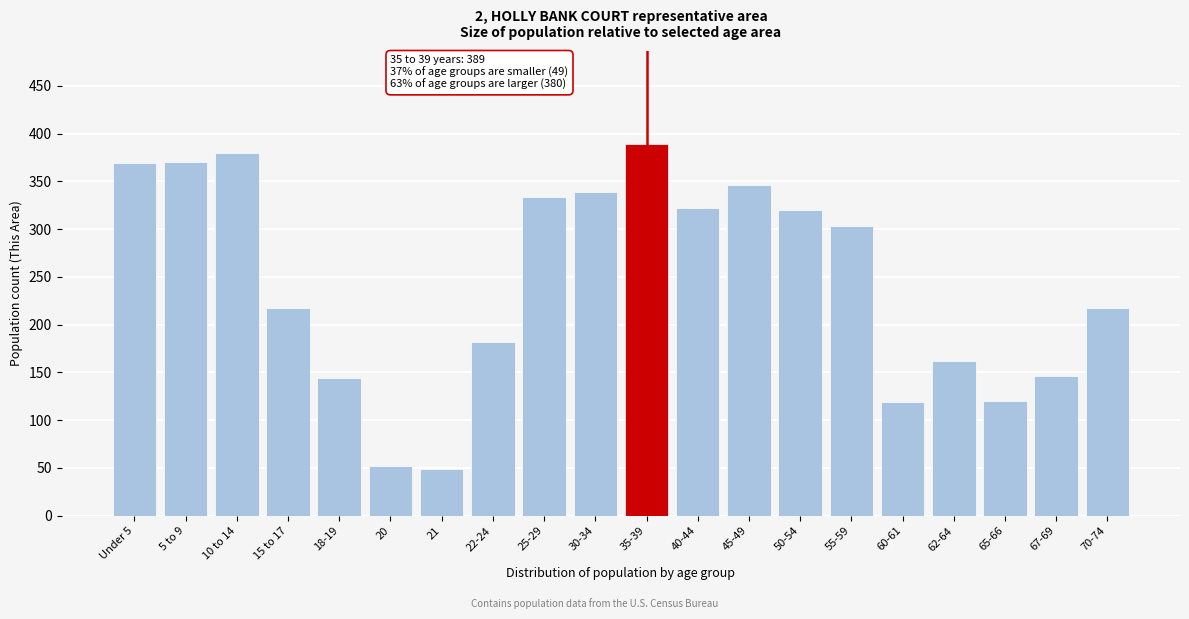

The chart shows a value of 320 at 50-54. True or false?

True